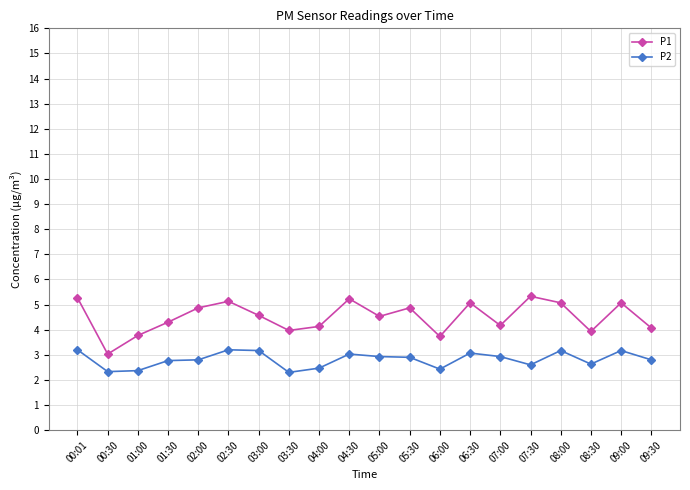

Rank the series by their maximum value, from highest to lowest.

P1, P2